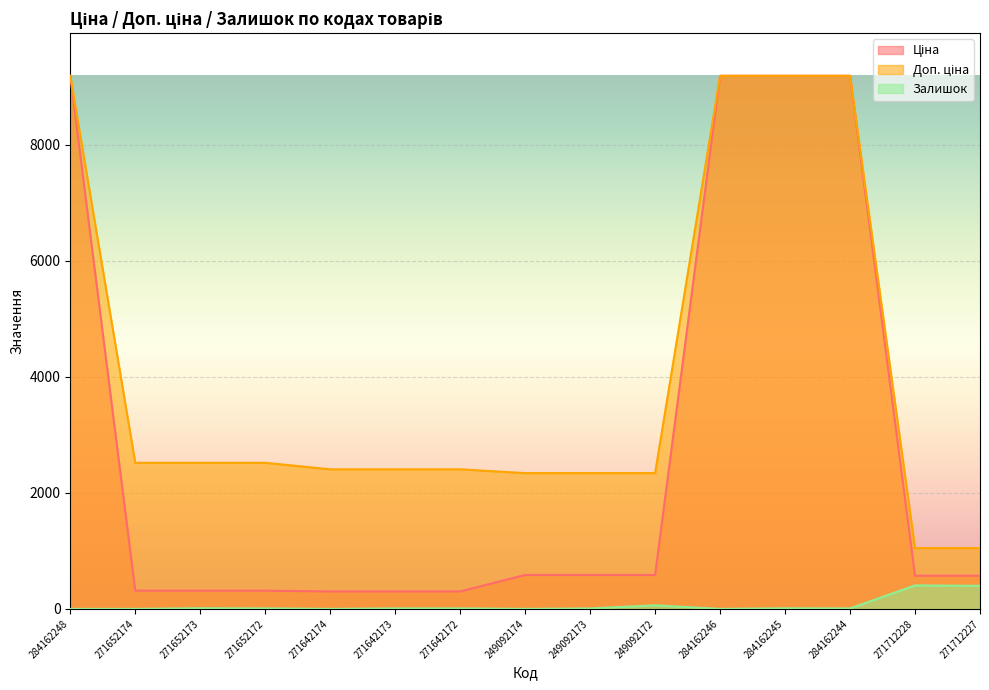

Which series changed the most between 271652174 and 284162244?

Ціна